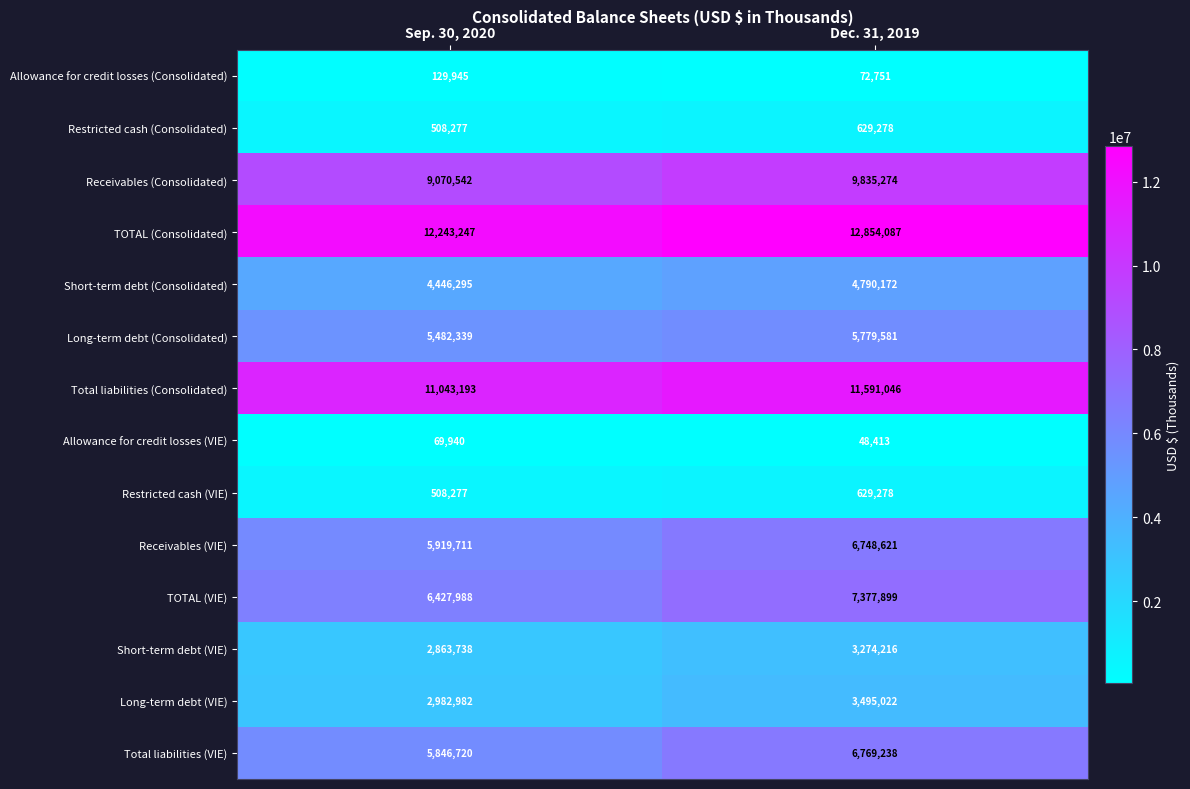

What is the sum of all Receivables (Consolidated) values?

18905816